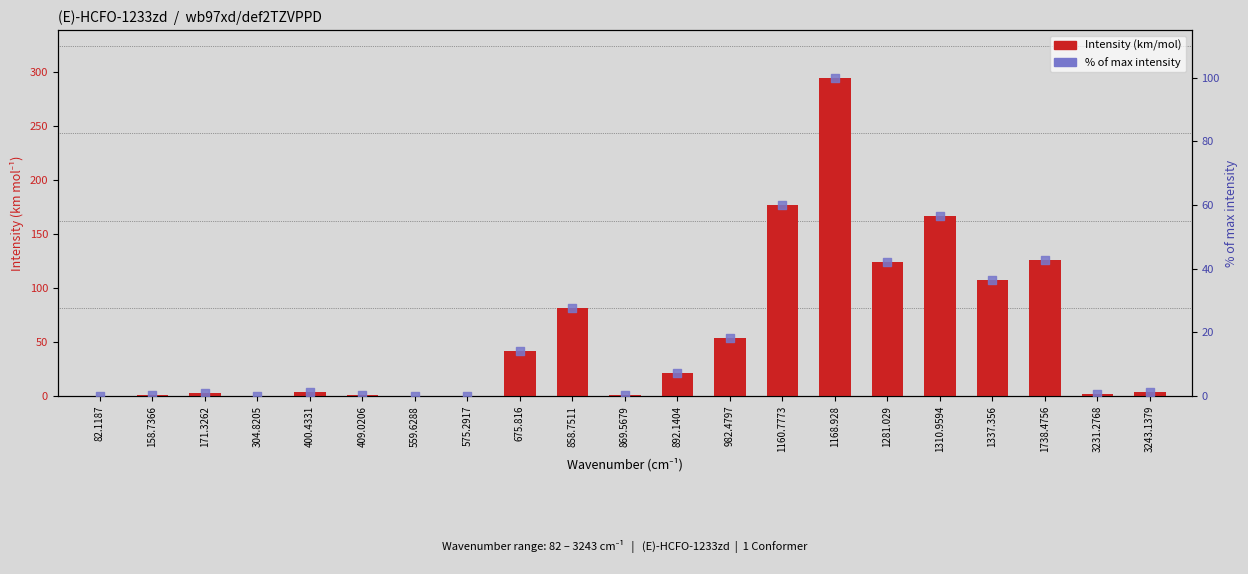

Which series has the largest total across all categories?

Intensity (km/mol)